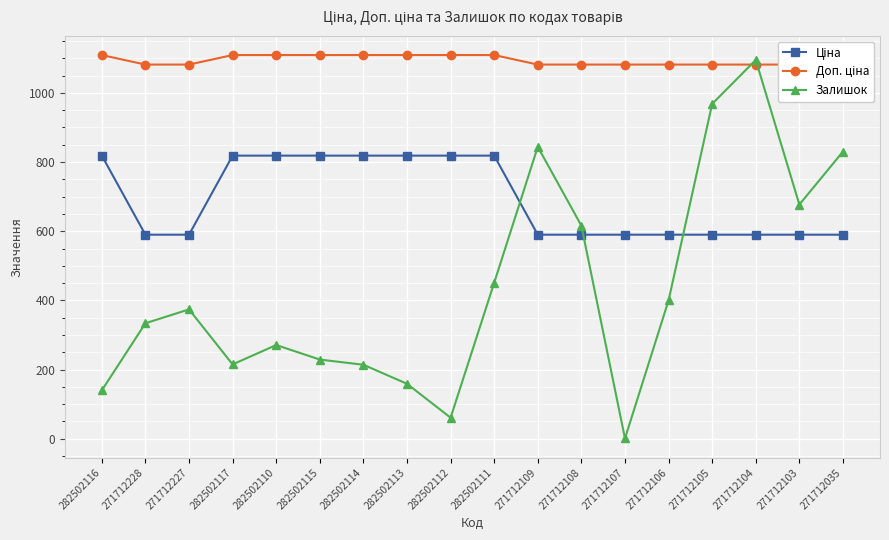

Rank the categories by Залишок value from highest to lowest.

271712104, 271712105, 271712109, 271712035, 271712103, 271712108, 282502111, 271712106, 271712227, 271712228, 282502110, 282502115, 282502117, 282502114, 282502113, 282502116, 282502112, 271712107